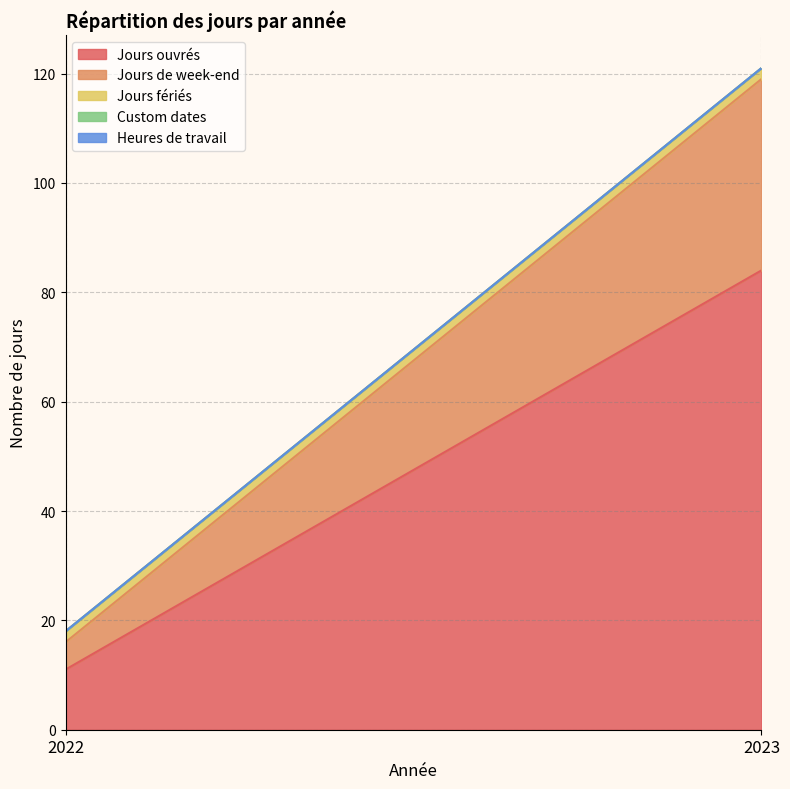

Does the chart have visible grid lines?

Yes